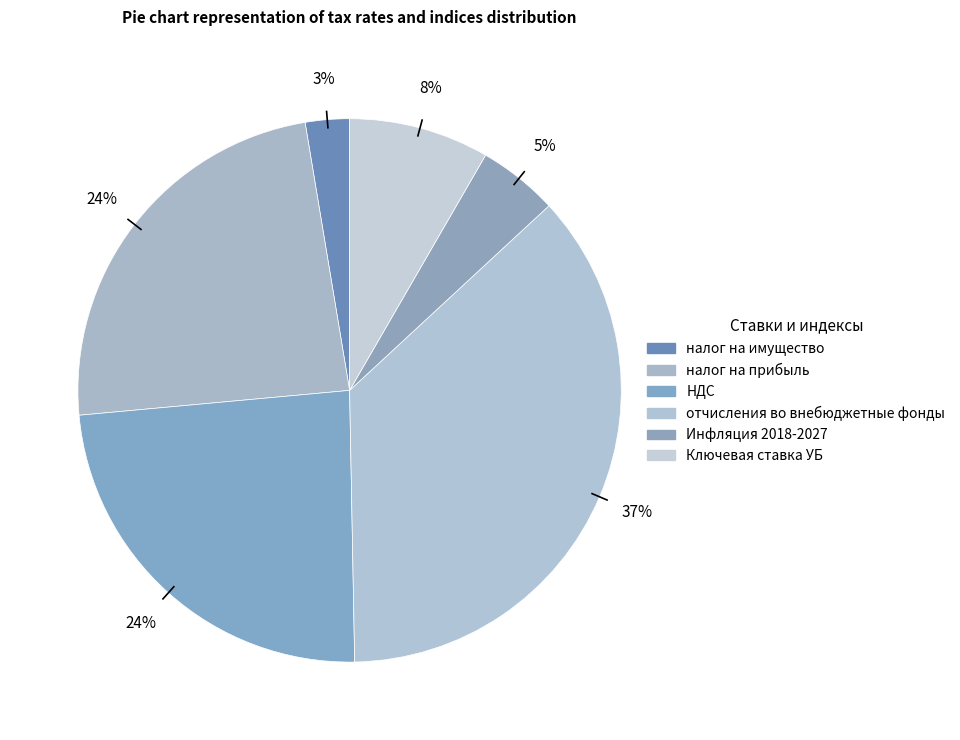

To the nearest percent, what is the combined percentage of налог на прибыль and Инфляция 2018-2027?

29%